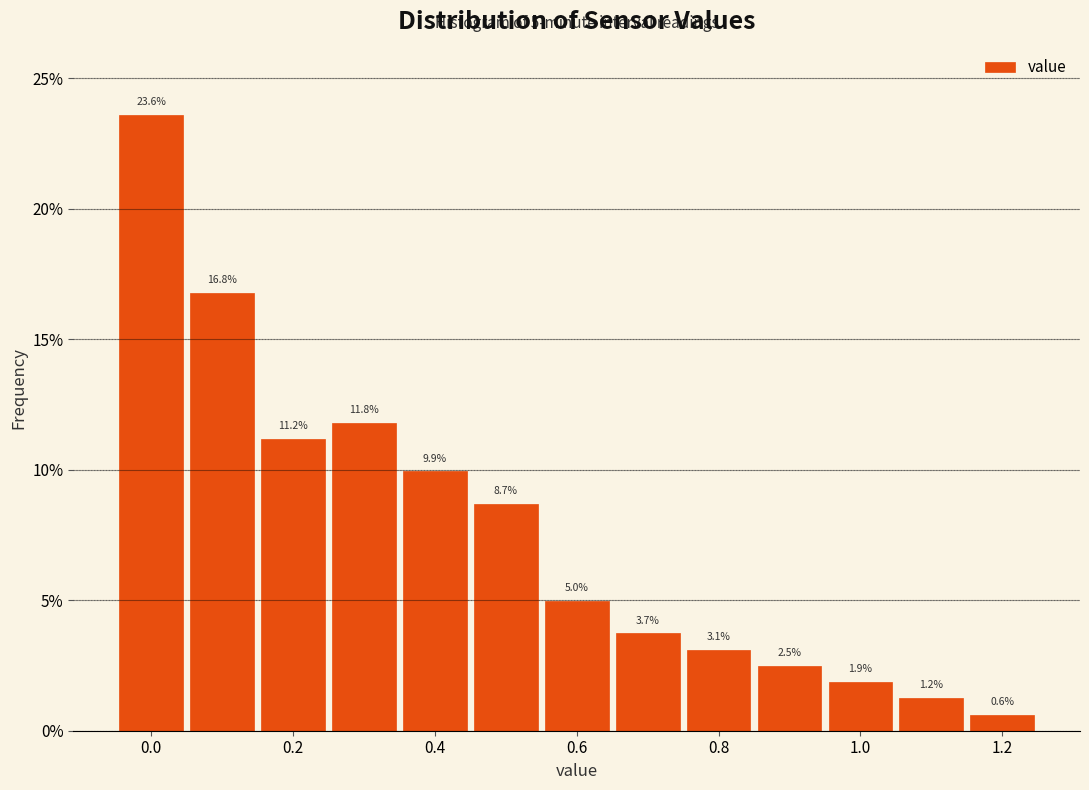

Reading left to right, list every bar in this chart as the range it spans on the x-axis followed by its height. The bar edges are not printed on the chart, so give them approximately, as read against the axis.

-0.05 to 0.05: 23.6
0.05 to 0.15: 16.8
0.15 to 0.25: 11.2
0.25 to 0.35: 11.8
0.35 to 0.45: 9.9
0.45 to 0.55: 8.7
0.55 to 0.65: 5.0
0.65 to 0.75: 3.7
0.75 to 0.85: 3.1
0.85 to 0.95: 2.5
0.95 to 1.05: 1.9
1.05 to 1.15: 1.2
1.15 to 1.25: 0.6